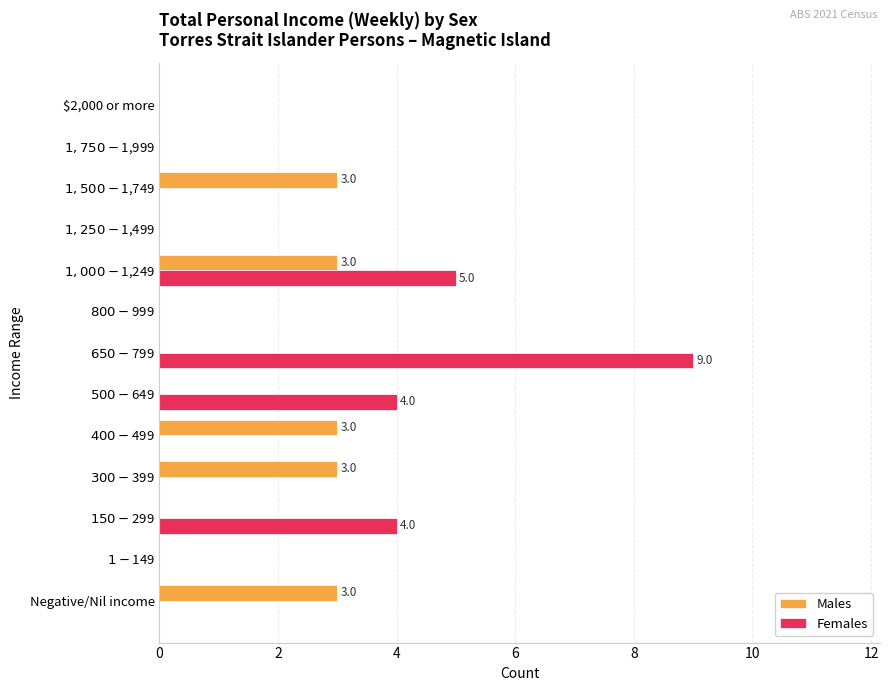

What is the sum of all Males values?

15